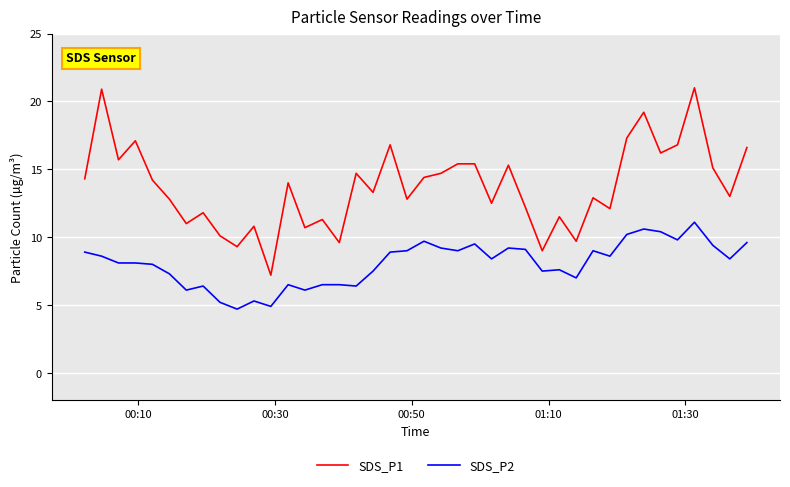

True or false: SDS_P1 and SDS_P2 cross at least once.

False